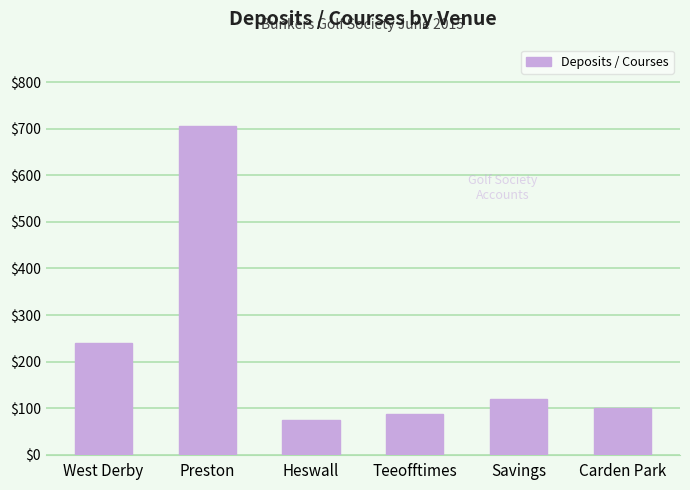

Read the value at Preston.

705